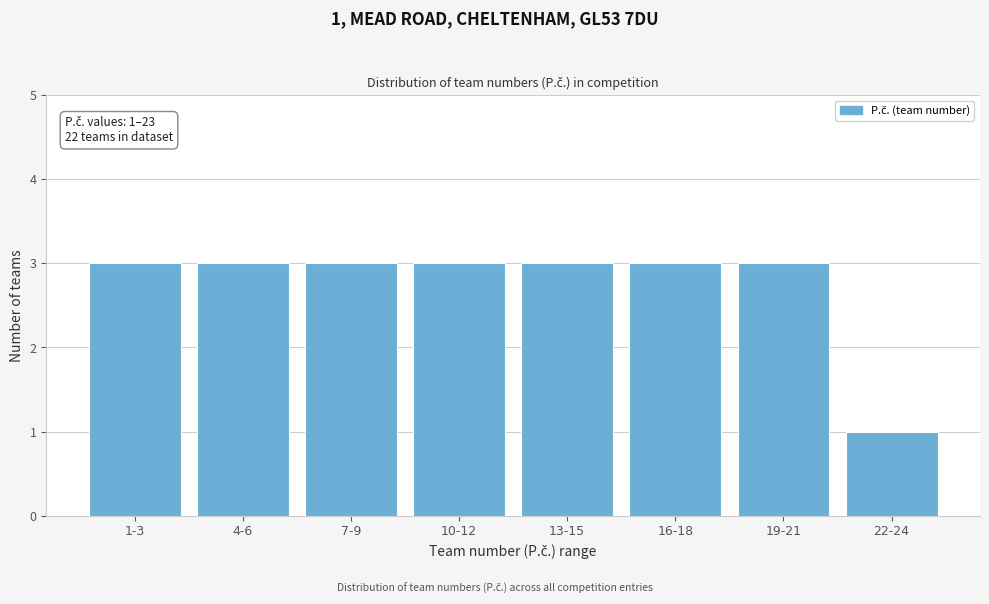

Reading left to right, extract all data points from this chart.

1-3=3	4-6=3	7-9=3	10-12=3	13-15=3	16-18=3	19-21=3	22-24=1